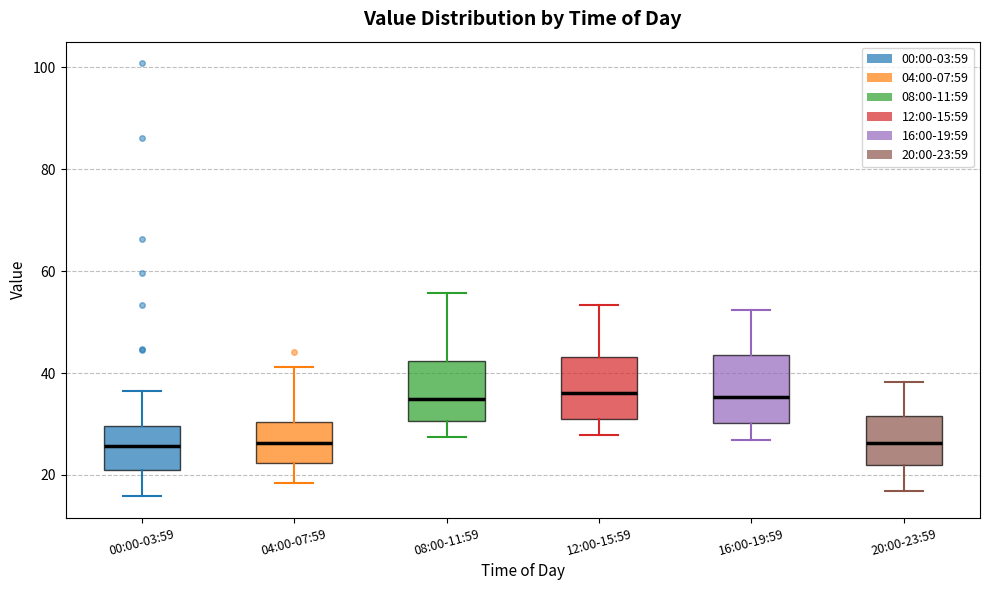

Where does the median line of the box for 16:00-19:59 sit on the y-axis? The values are not printed on the chart, so give them approximately, as read against the axis.

36